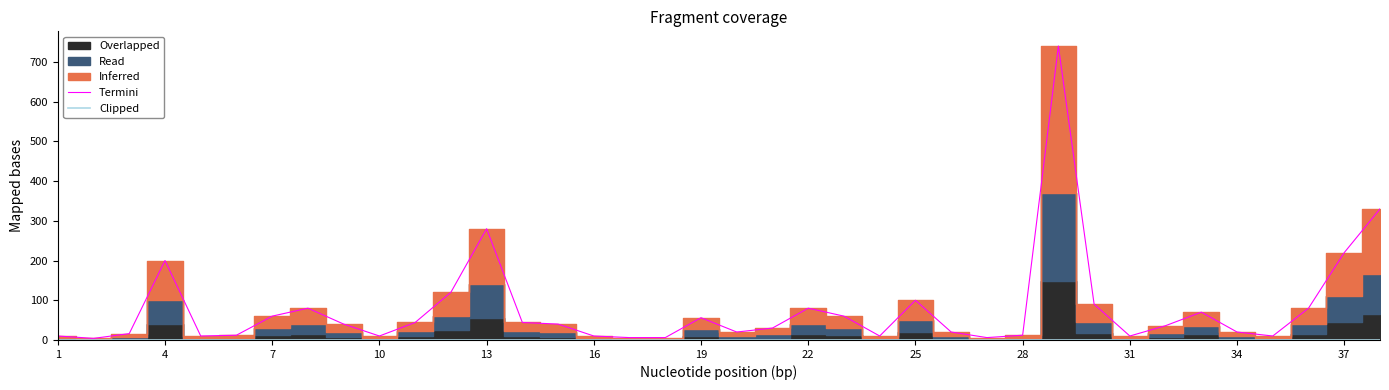

Which category has the lowest value across all series?

1